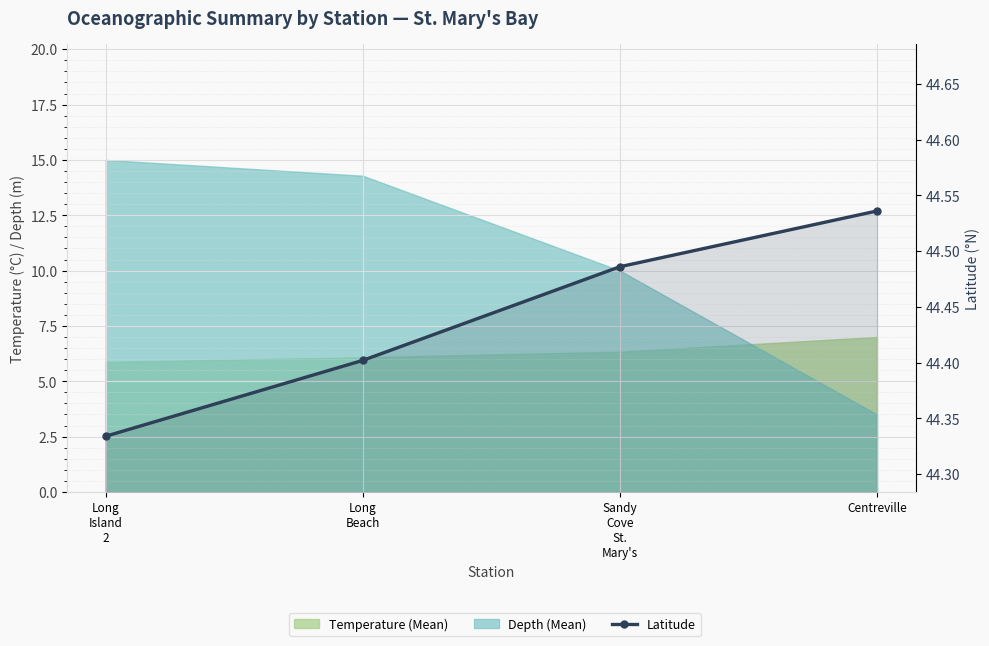

List the labels in order of value, largest first.

Centreville, Sandy
Cove
St.
Mary's, Long
Beach, Long
Island
2